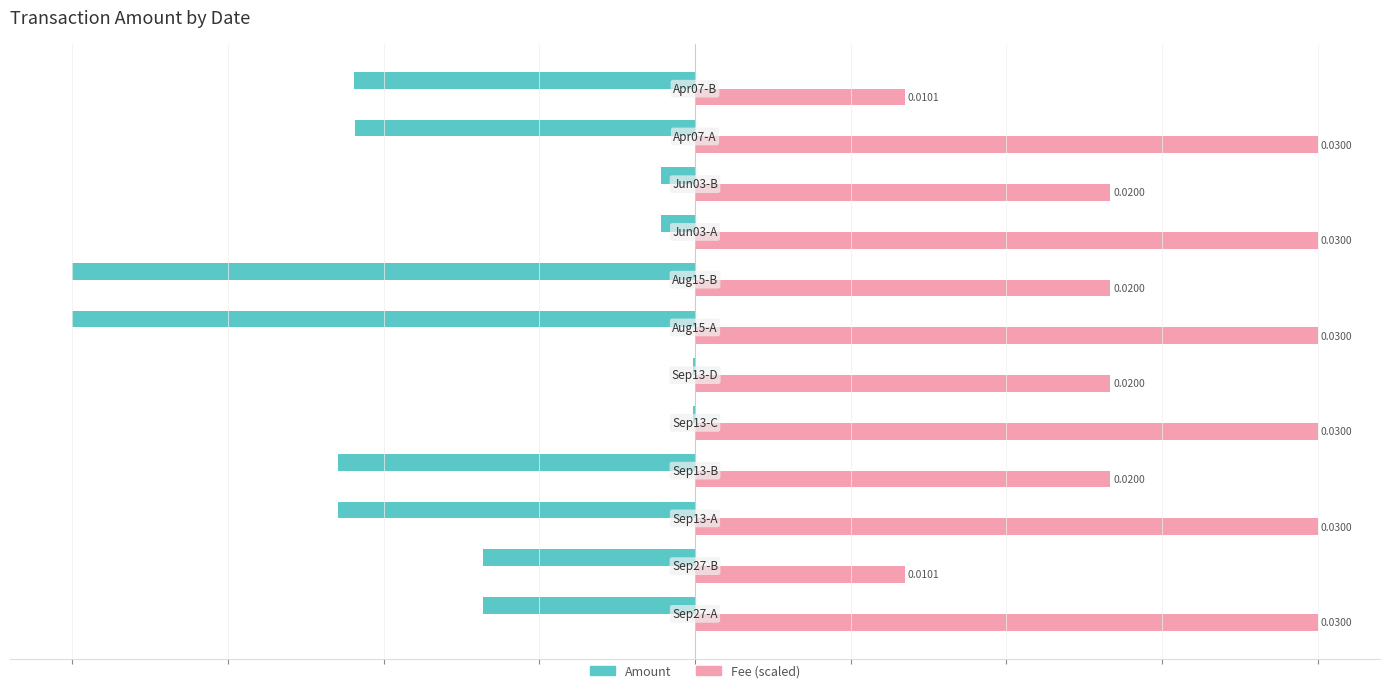

What are all the series names shown in the legend?

Amount, Fee (scaled)